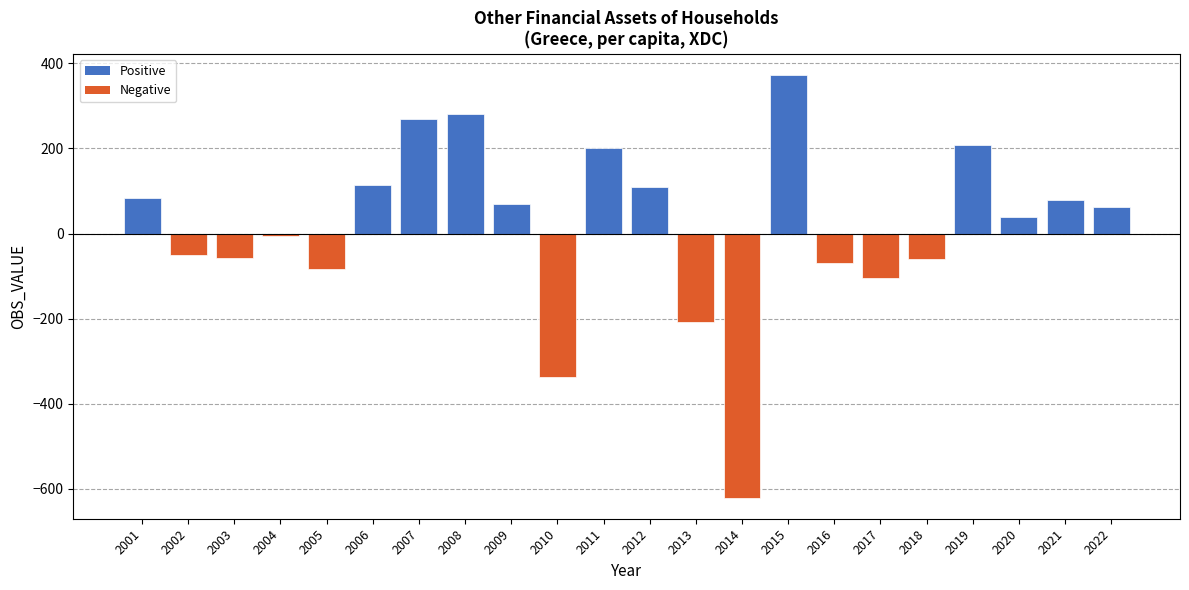

What is the sum of all values?

292.3